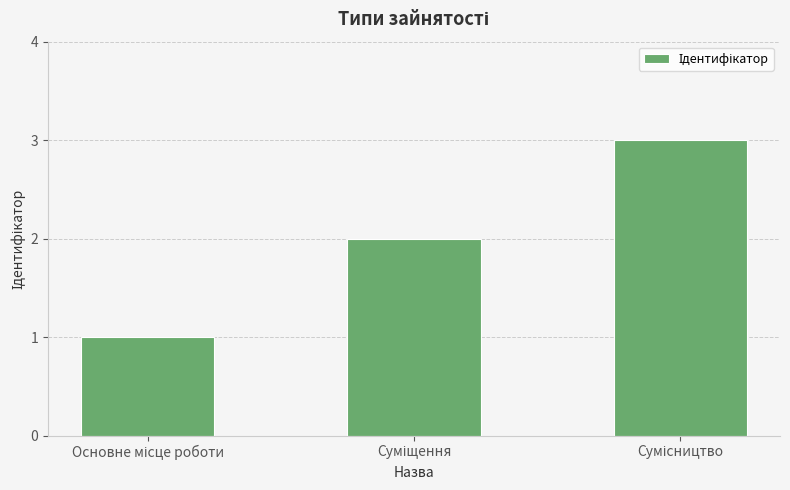

What is the maximum value shown in the chart?

3